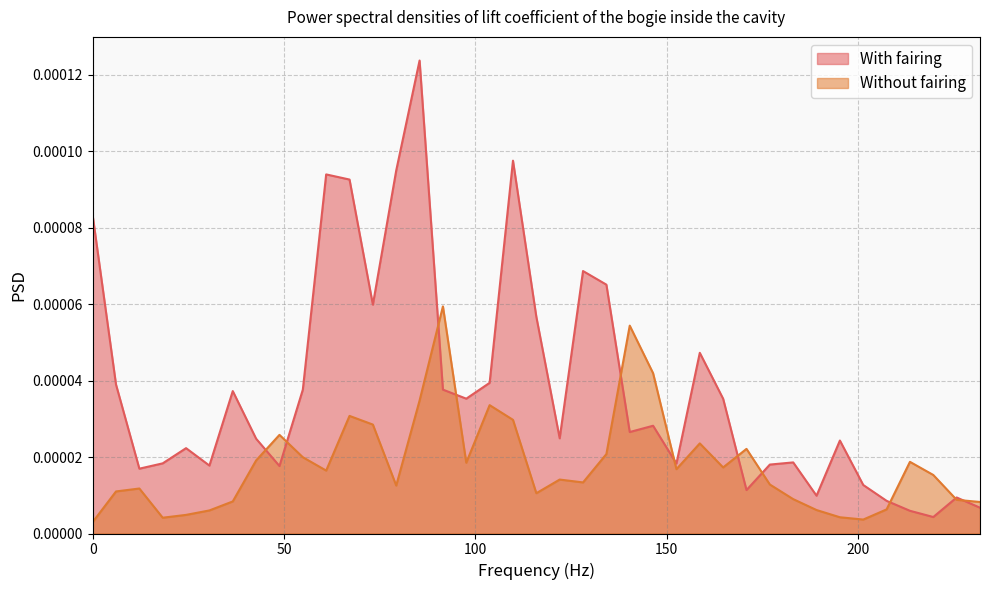

The value of With fairing at 97.6562499999999 is 0.0. True or false?

False